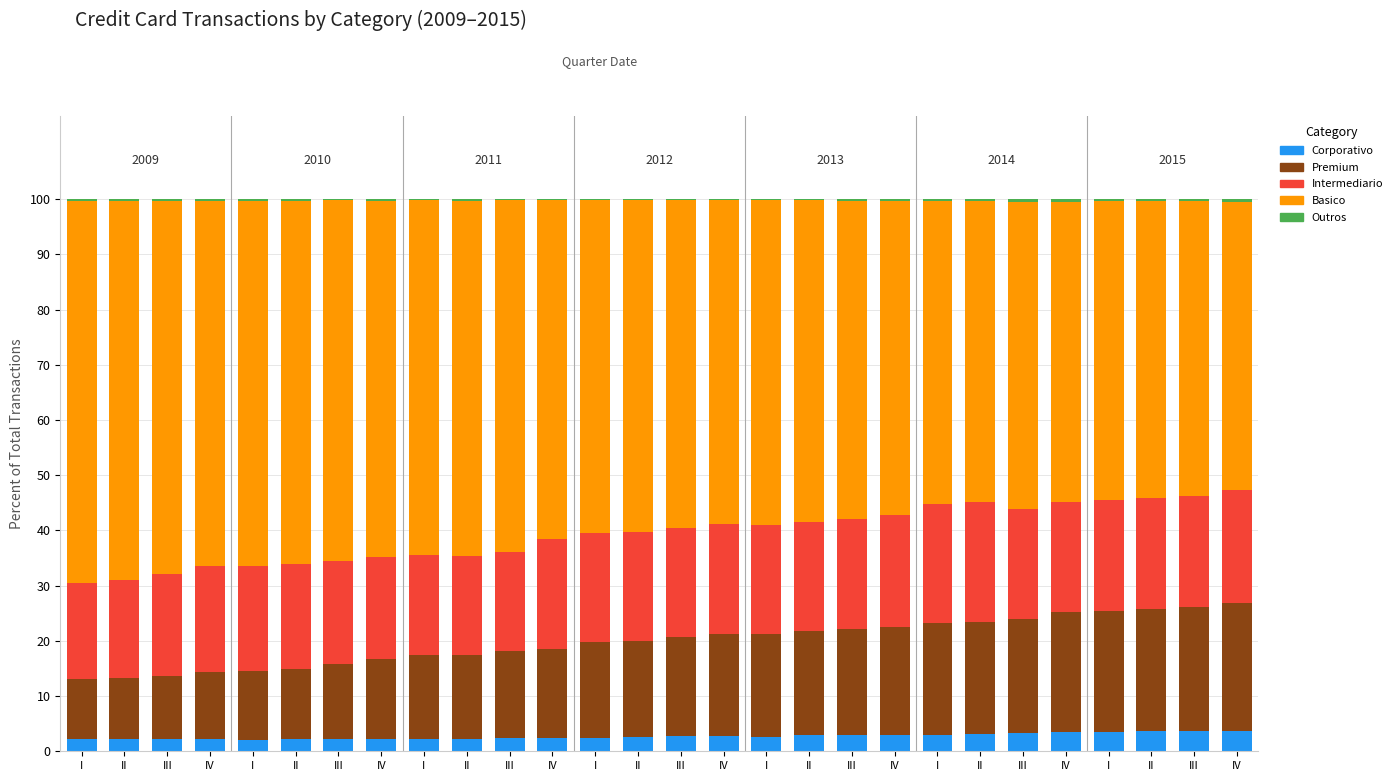

Which series changed the most between IV and IV?

Basico